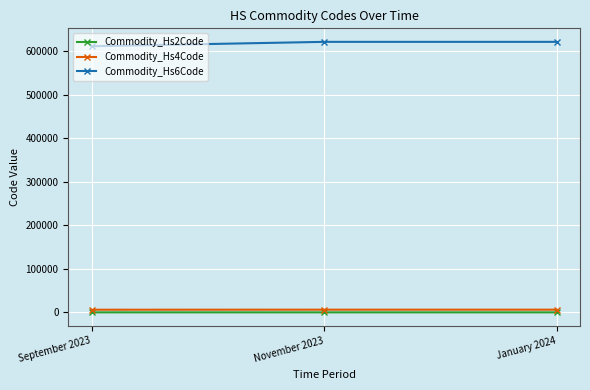

What is the value of the Commodity_Hs2Code point at the 1st from the left?

61